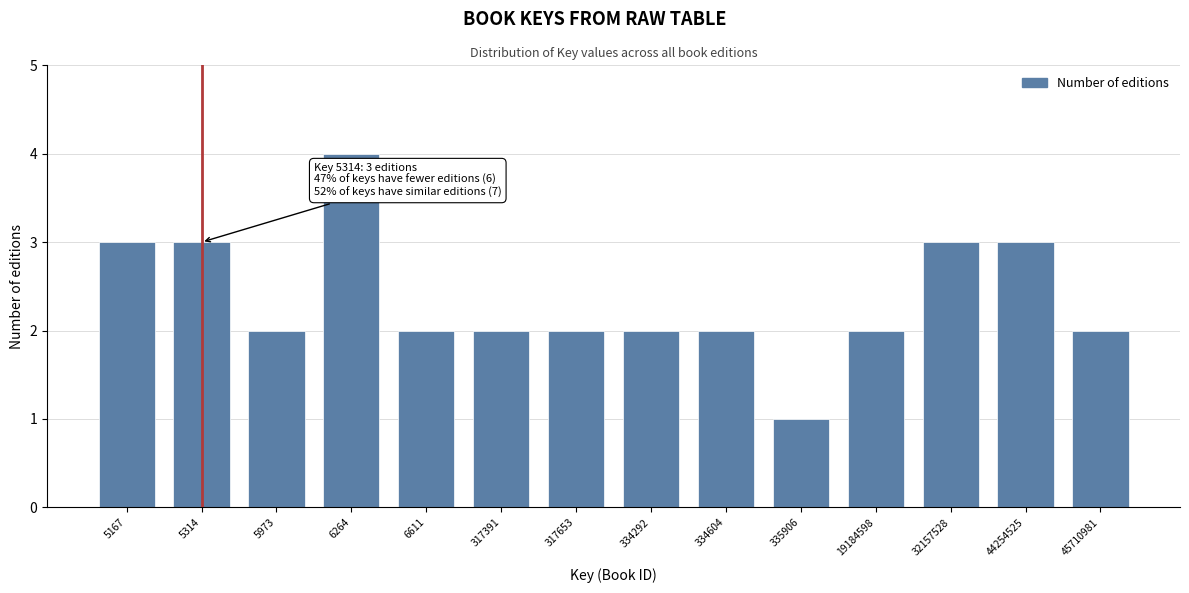

Reading left to right, what are all the values shown in this chart?

5167=3	5314=3	5973=2	6264=4	6611=2	317391=2	317653=2	334292=2	334604=2	335906=1	19184598=2	32157528=3	44254525=3	45710981=2